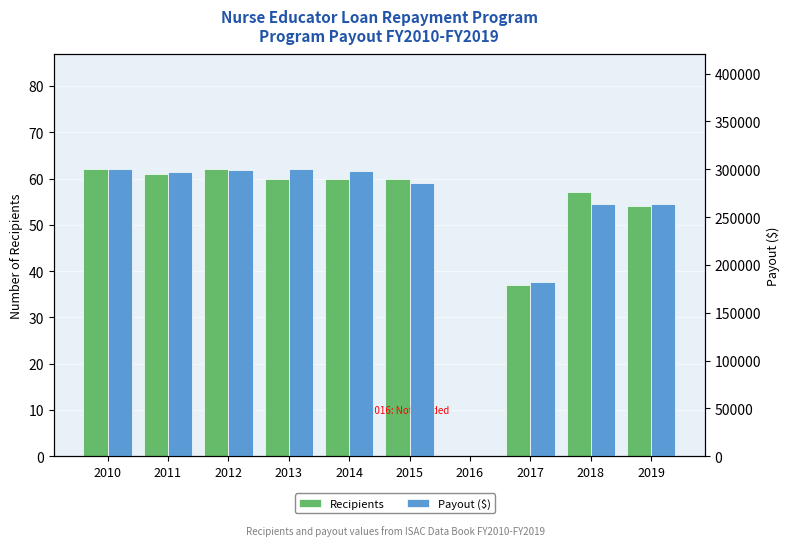

At which label does Recipients first exceed 60?

2010